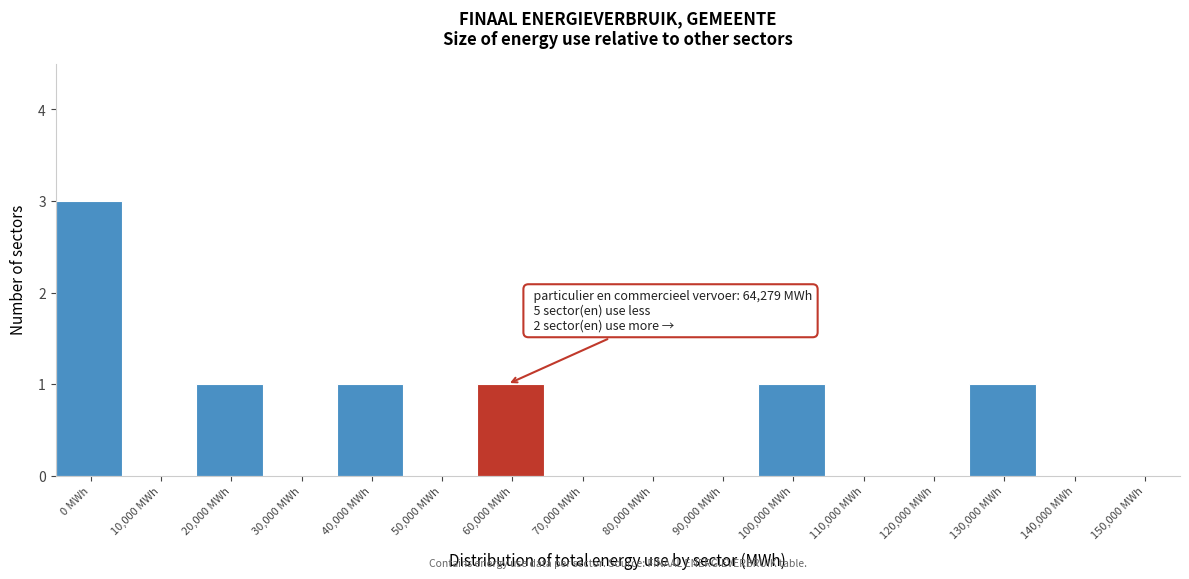

Reading left to right, extract all data points from this chart.

0 MWh=3	10,000 MWh=0	20,000 MWh=1	30,000 MWh=0	40,000 MWh=1	50,000 MWh=0	60,000 MWh=1	70,000 MWh=0	80,000 MWh=0	90,000 MWh=0	100,000 MWh=1	110,000 MWh=0	120,000 MWh=0	130,000 MWh=1	140,000 MWh=0	150,000 MWh=0